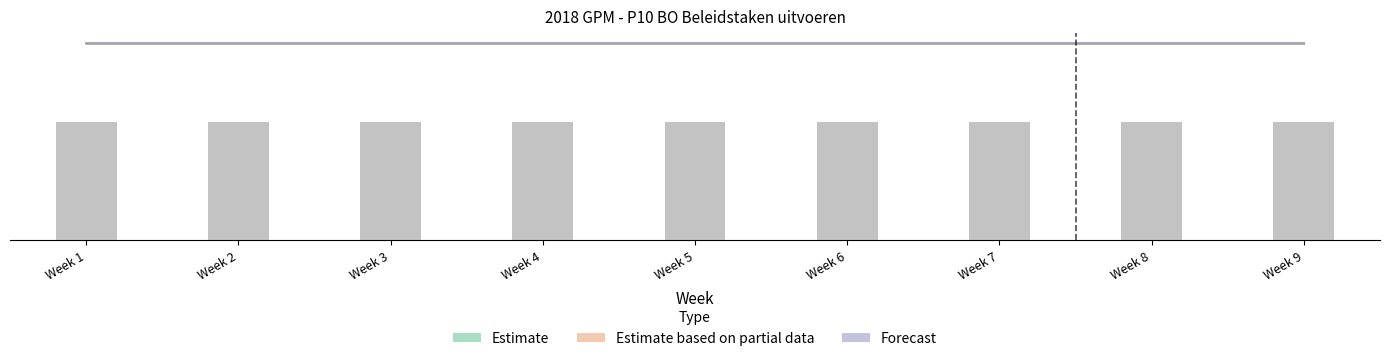

Reading left to right, transcribe all the data shown in this chart.

Estimate: Week 1=61.6	Week 2=61.6	Week 3=61.6	Week 4=61.6	Week 5=61.6	Week 6=61.6	Week 7=61.6	Week 8=61.6	Week 9=61.6
Estimate based on partial data: Week 1=61.6	Week 2=61.6	Week 3=61.6	Week 4=61.6	Week 5=61.6	Week 6=61.6	Week 7=61.6	Week 8=61.6	Week 9=61.6
Forecast: Week 1=61.6	Week 2=61.6	Week 3=61.6	Week 4=61.6	Week 5=61.6	Week 6=61.6	Week 7=61.6	Week 8=61.6	Week 9=61.6